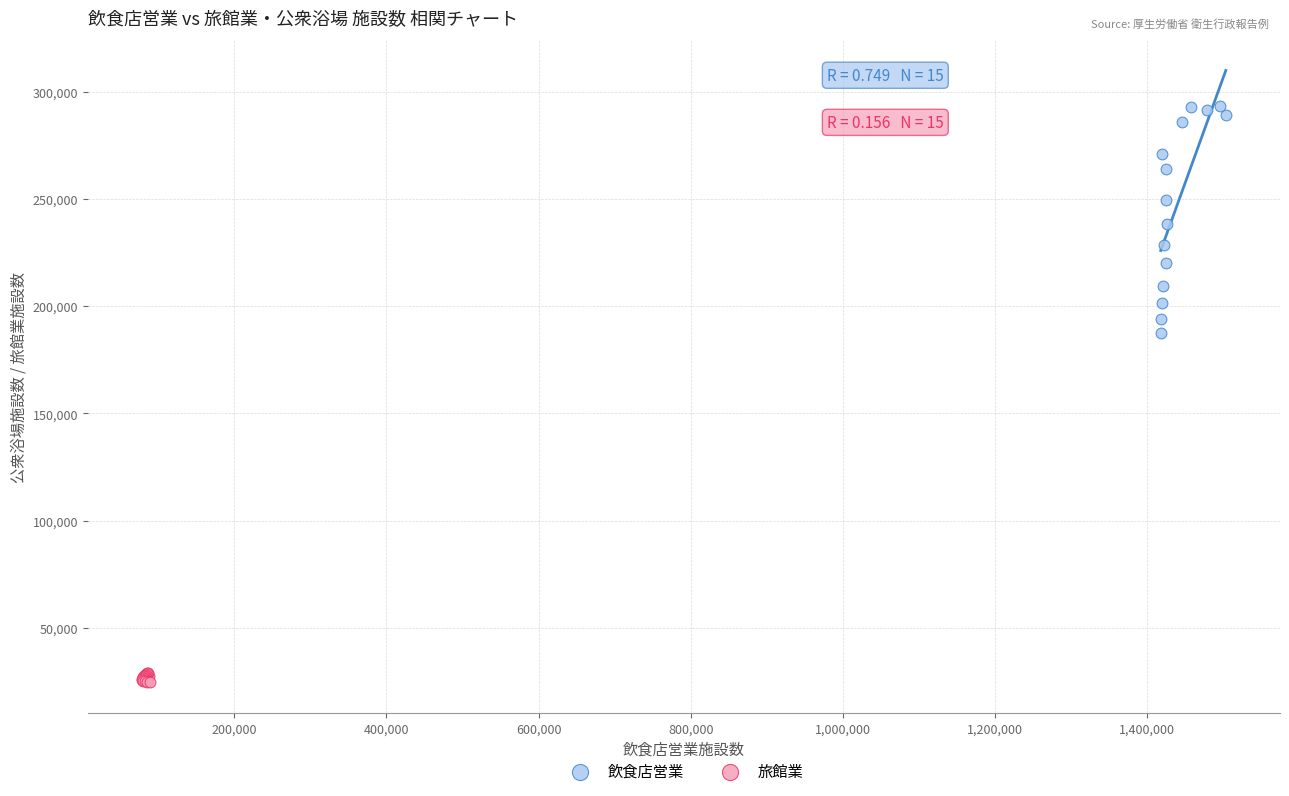

Which series has the largest Y range (max minus min)?

飲食店営業